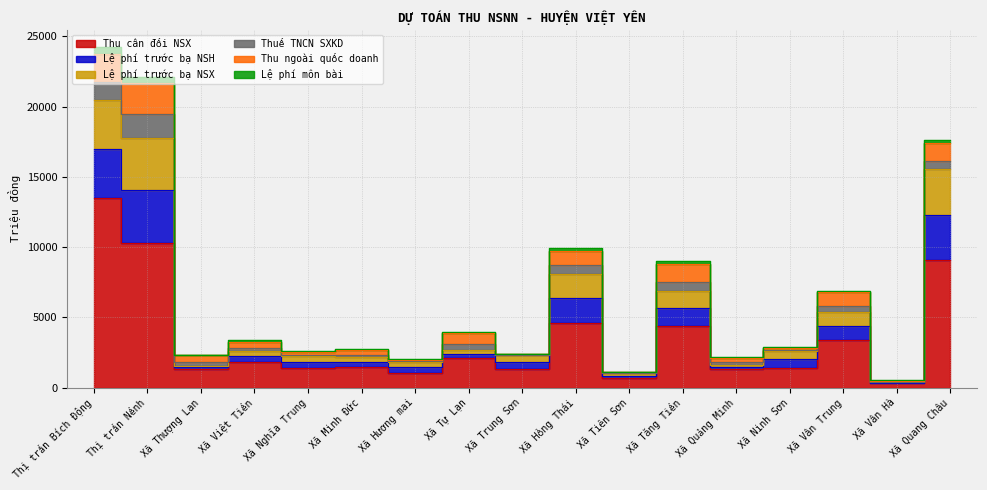

What is the minimum value shown in the chart?

340.0